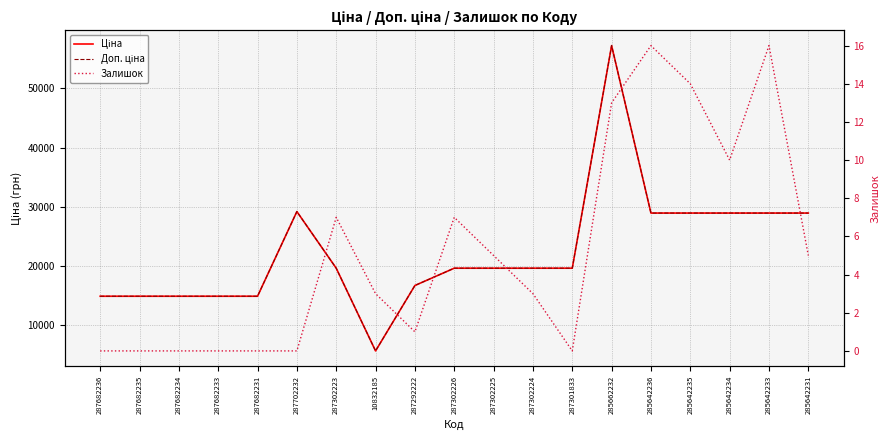

Does the chart have visible grid lines?

Yes